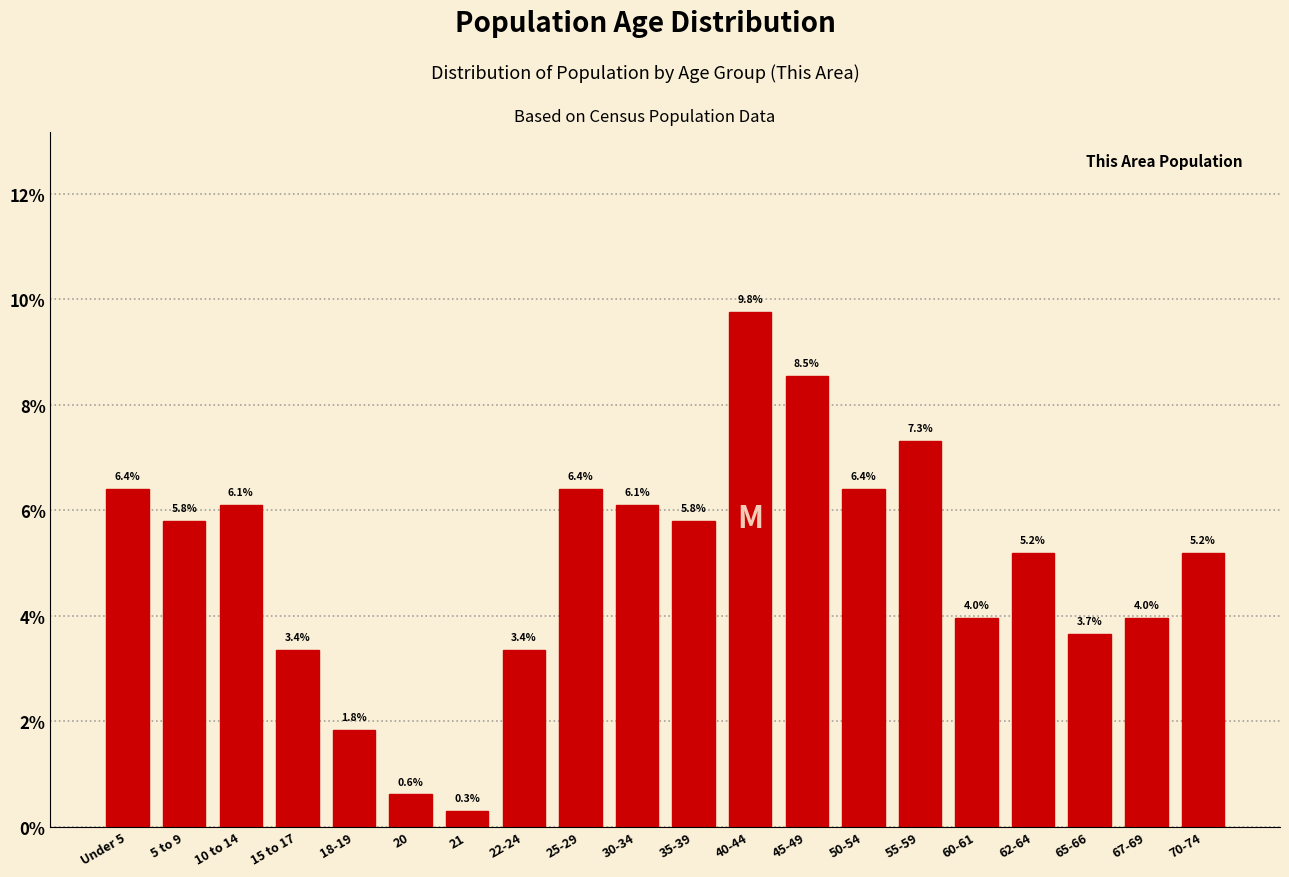

Reading right to left, transcribe all the data shown in this chart.

70-74=5.2	67-69=4.0	65-66=3.7	62-64=5.2	60-61=4.0	55-59=7.3	50-54=6.4	45-49=8.5	40-44=9.8	35-39=5.8	30-34=6.1	25-29=6.4	22-24=3.4	21=0.3	20=0.6	18-19=1.8	15 to 17=3.4	10 to 14=6.1	5 to 9=5.8	Under 5=6.4